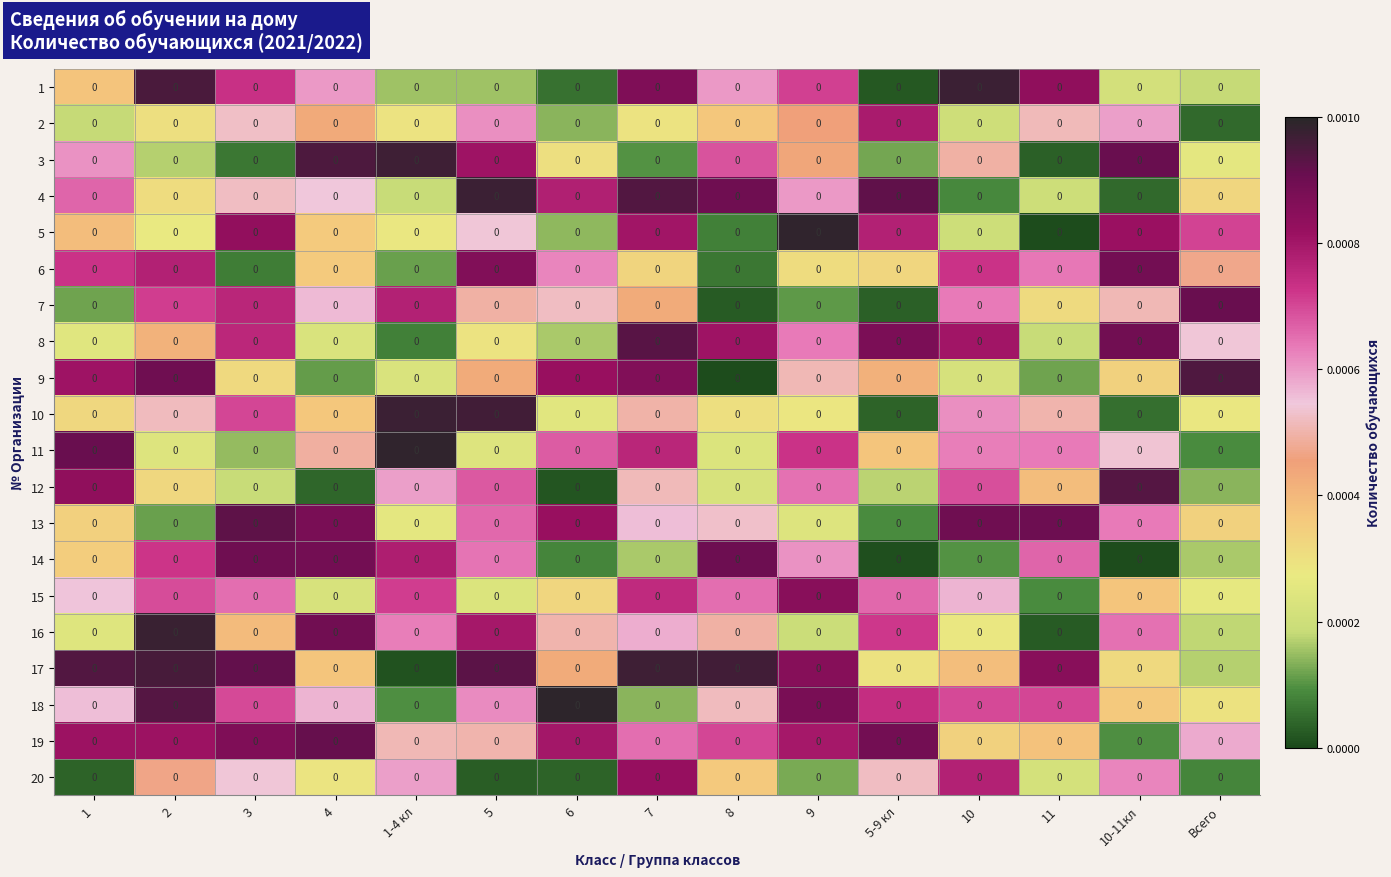

Reading left to right, transcribe all the data shown in this chart.

1: 1=0.0	2=0.0	3=0.0	4=0.0	1-4 кл=0.0	5=0.0	6=0.0	7=0.0	8=0.0	9=0.0	5-9 кл=0.0	10=0.0	11=0.0	10-11кл=0.0	Всего=0.0
2: 1=0.0	2=0.0	3=0.0	4=0.0	1-4 кл=0.0	5=0.0	6=0.0	7=0.0	8=0.0	9=0.0	5-9 кл=0.0	10=0.0	11=0.0	10-11кл=0.0	Всего=0.0
3: 1=0.0	2=0.0	3=0.0	4=0.0	1-4 кл=0.0	5=0.0	6=0.0	7=0.0	8=0.0	9=0.0	5-9 кл=0.0	10=0.0	11=0.0	10-11кл=0.0	Всего=0.0
4: 1=0.0	2=0.0	3=0.0	4=0.0	1-4 кл=0.0	5=0.0	6=0.0	7=0.0	8=0.0	9=0.0	5-9 кл=0.0	10=0.0	11=0.0	10-11кл=0.0	Всего=0.0
5: 1=0.0	2=0.0	3=0.0	4=0.0	1-4 кл=0.0	5=0.0	6=0.0	7=0.0	8=0.0	9=0.0	5-9 кл=0.0	10=0.0	11=0.0	10-11кл=0.0	Всего=0.0
6: 1=0.0	2=0.0	3=0.0	4=0.0	1-4 кл=0.0	5=0.0	6=0.0	7=0.0	8=0.0	9=0.0	5-9 кл=0.0	10=0.0	11=0.0	10-11кл=0.0	Всего=0.0
7: 1=0.0	2=0.0	3=0.0	4=0.0	1-4 кл=0.0	5=0.0	6=0.0	7=0.0	8=0.0	9=0.0	5-9 кл=0.0	10=0.0	11=0.0	10-11кл=0.0	Всего=0.0
8: 1=0.0	2=0.0	3=0.0	4=0.0	1-4 кл=0.0	5=0.0	6=0.0	7=0.0	8=0.0	9=0.0	5-9 кл=0.0	10=0.0	11=0.0	10-11кл=0.0	Всего=0.0
9: 1=0.0	2=0.0	3=0.0	4=0.0	1-4 кл=0.0	5=0.0	6=0.0	7=0.0	8=0.0	9=0.0	5-9 кл=0.0	10=0.0	11=0.0	10-11кл=0.0	Всего=0.0
10: 1=0.0	2=0.0	3=0.0	4=0.0	1-4 кл=0.0	5=0.0	6=0.0	7=0.0	8=0.0	9=0.0	5-9 кл=0.0	10=0.0	11=0.0	10-11кл=0.0	Всего=0.0
11: 1=0.0	2=0.0	3=0.0	4=0.0	1-4 кл=0.0	5=0.0	6=0.0	7=0.0	8=0.0	9=0.0	5-9 кл=0.0	10=0.0	11=0.0	10-11кл=0.0	Всего=0.0
12: 1=0.0	2=0.0	3=0.0	4=0.0	1-4 кл=0.0	5=0.0	6=0.0	7=0.0	8=0.0	9=0.0	5-9 кл=0.0	10=0.0	11=0.0	10-11кл=0.0	Всего=0.0
13: 1=0.0	2=0.0	3=0.0	4=0.0	1-4 кл=0.0	5=0.0	6=0.0	7=0.0	8=0.0	9=0.0	5-9 кл=0.0	10=0.0	11=0.0	10-11кл=0.0	Всего=0.0
14: 1=0.0	2=0.0	3=0.0	4=0.0	1-4 кл=0.0	5=0.0	6=0.0	7=0.0	8=0.0	9=0.0	5-9 кл=0.0	10=0.0	11=0.0	10-11кл=0.0	Всего=0.0
15: 1=0.0	2=0.0	3=0.0	4=0.0	1-4 кл=0.0	5=0.0	6=0.0	7=0.0	8=0.0	9=0.0	5-9 кл=0.0	10=0.0	11=0.0	10-11кл=0.0	Всего=0.0
16: 1=0.0	2=0.0	3=0.0	4=0.0	1-4 кл=0.0	5=0.0	6=0.0	7=0.0	8=0.0	9=0.0	5-9 кл=0.0	10=0.0	11=0.0	10-11кл=0.0	Всего=0.0
17: 1=0.0	2=0.0	3=0.0	4=0.0	1-4 кл=0.0	5=0.0	6=0.0	7=0.0	8=0.0	9=0.0	5-9 кл=0.0	10=0.0	11=0.0	10-11кл=0.0	Всего=0.0
18: 1=0.0	2=0.0	3=0.0	4=0.0	1-4 кл=0.0	5=0.0	6=0.0	7=0.0	8=0.0	9=0.0	5-9 кл=0.0	10=0.0	11=0.0	10-11кл=0.0	Всего=0.0
19: 1=0.0	2=0.0	3=0.0	4=0.0	1-4 кл=0.0	5=0.0	6=0.0	7=0.0	8=0.0	9=0.0	5-9 кл=0.0	10=0.0	11=0.0	10-11кл=0.0	Всего=0.0
20: 1=0.0	2=0.0	3=0.0	4=0.0	1-4 кл=0.0	5=0.0	6=0.0	7=0.0	8=0.0	9=0.0	5-9 кл=0.0	10=0.0	11=0.0	10-11кл=0.0	Всего=0.0